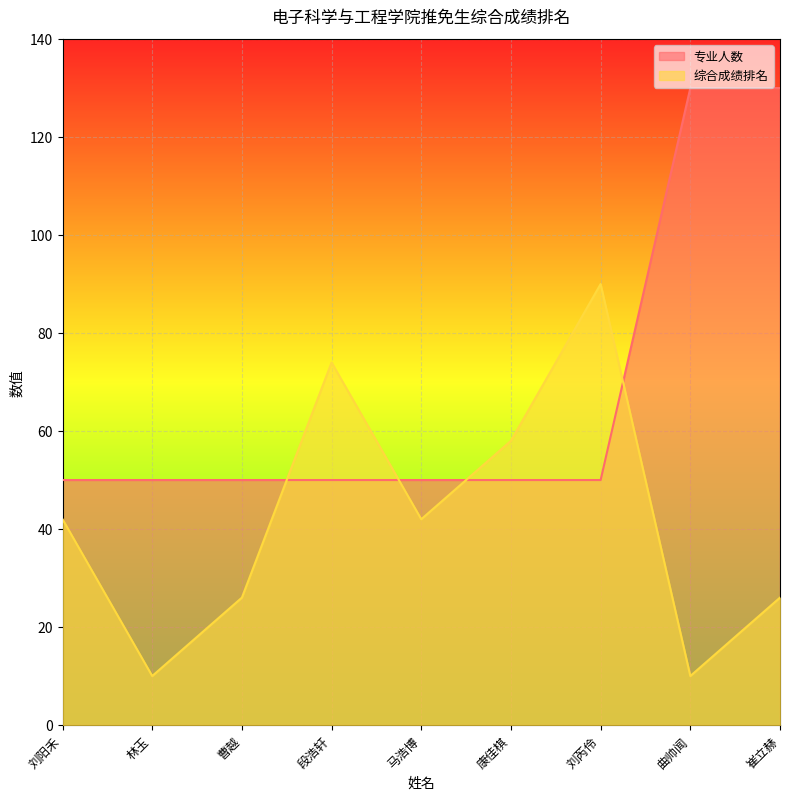

How many lines are shown in the chart?

2